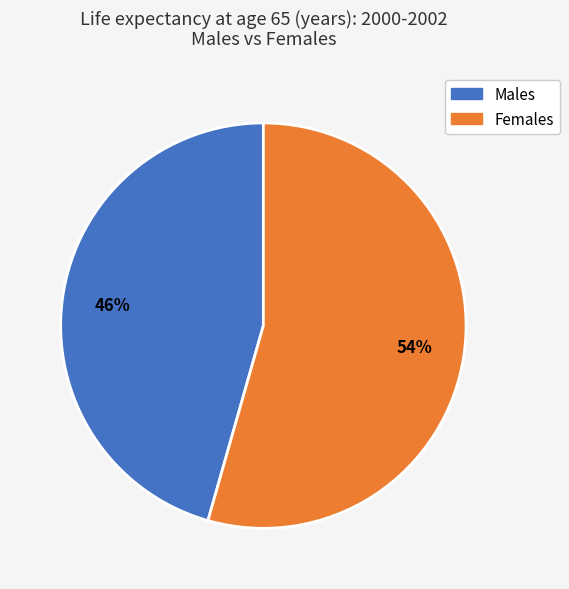

Does any single category account for the majority?

Yes